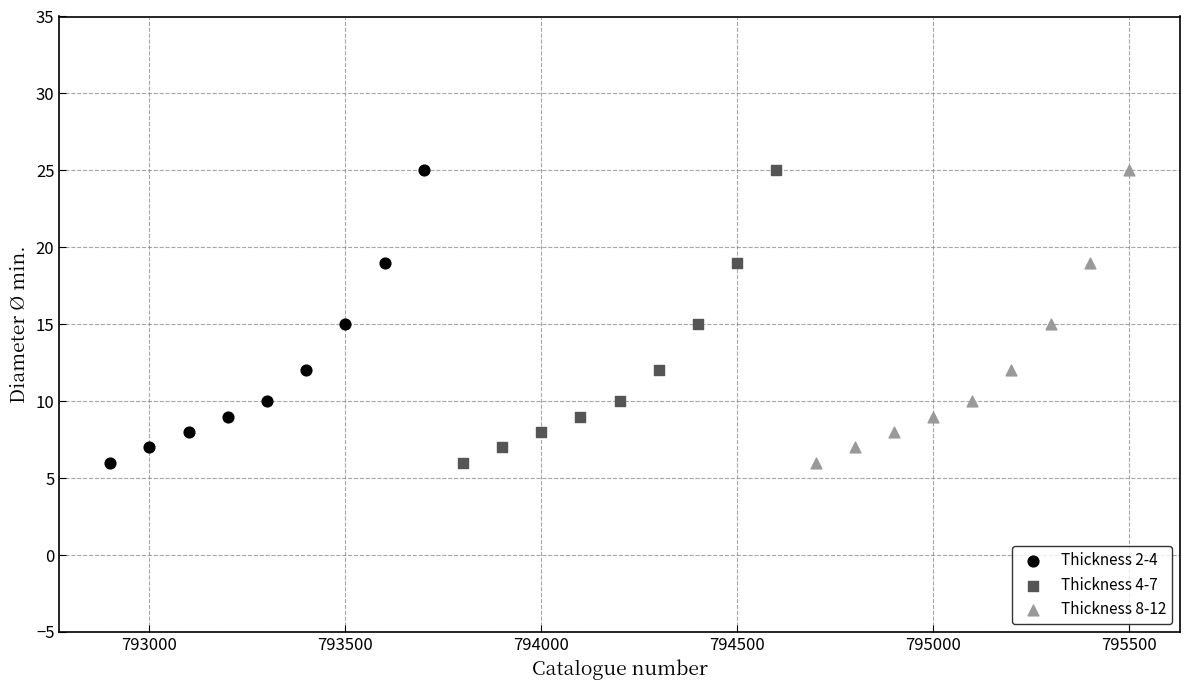

What are all the series names shown in the legend?

Thickness 2-4, Thickness 4-7, Thickness 8-12